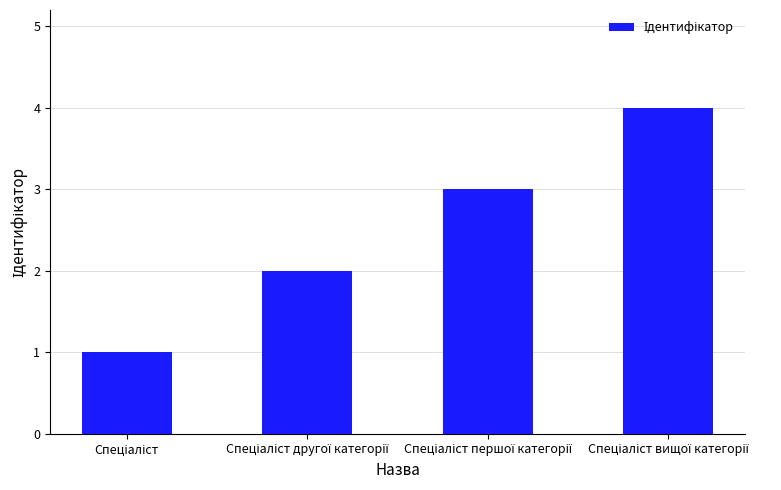

What is the sum of all values?

10